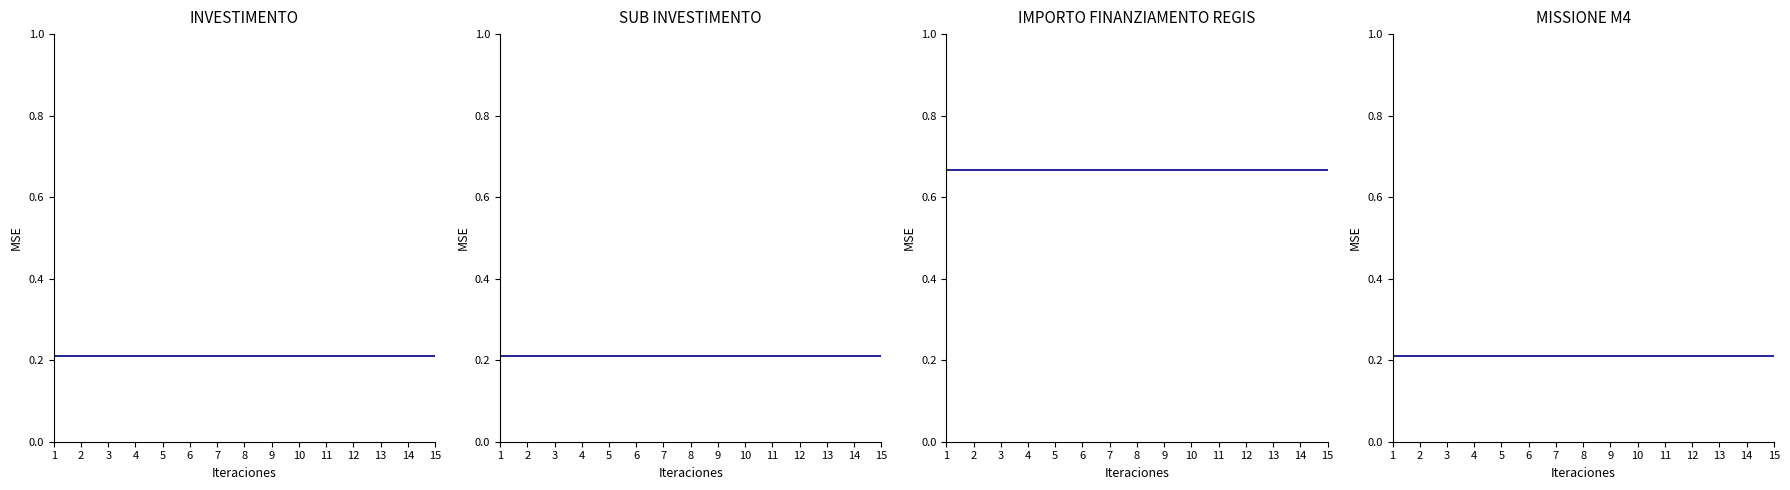

Which series has the largest total across all categories?

IMPORTO FINANZIAMENTO REGIS